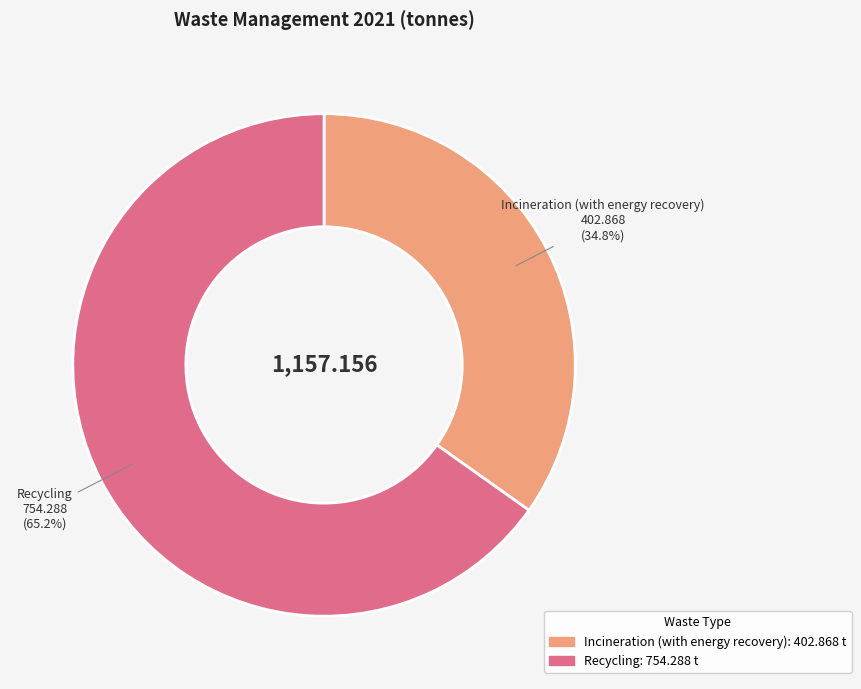

To the nearest percent, what portion does Incineration (with energy recovery) represent?

35%